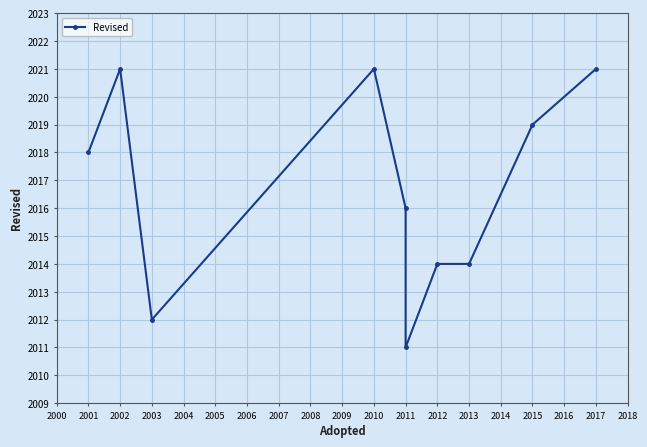

Reading left to right, what are all the values shown in this chart?

2018	2021	2012	2021	2016	2011	2014	2014	2019	2021